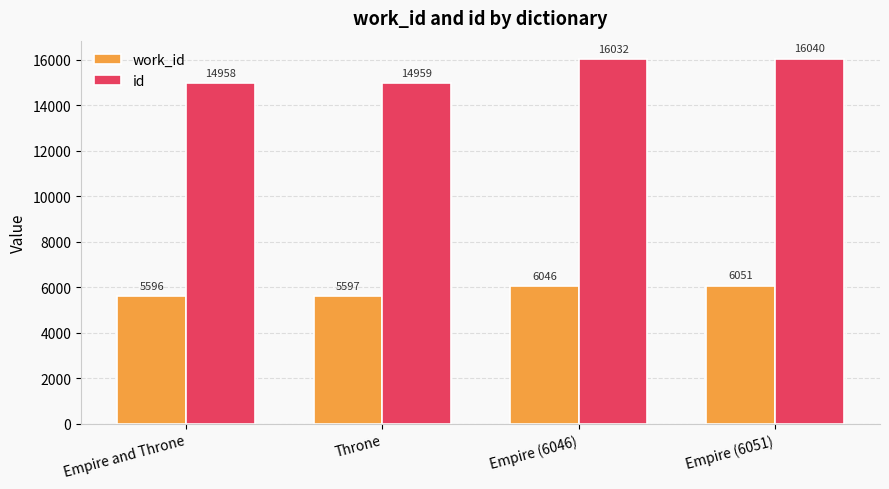

List the series in order of their peak value, highest first.

id, work_id